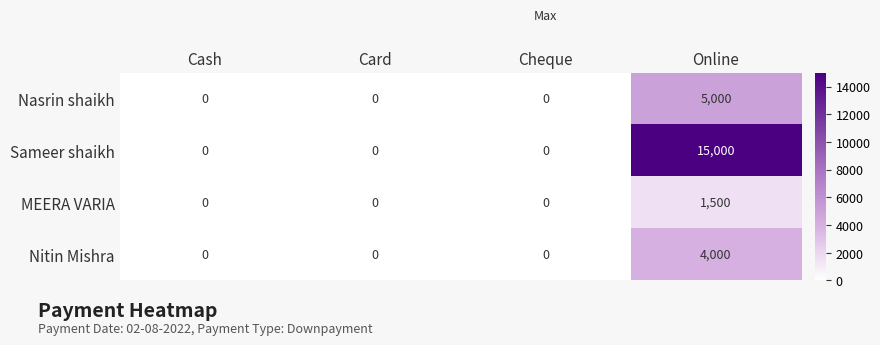

True or false: Sameer shaikh has a value of -8984 at Cash.

False